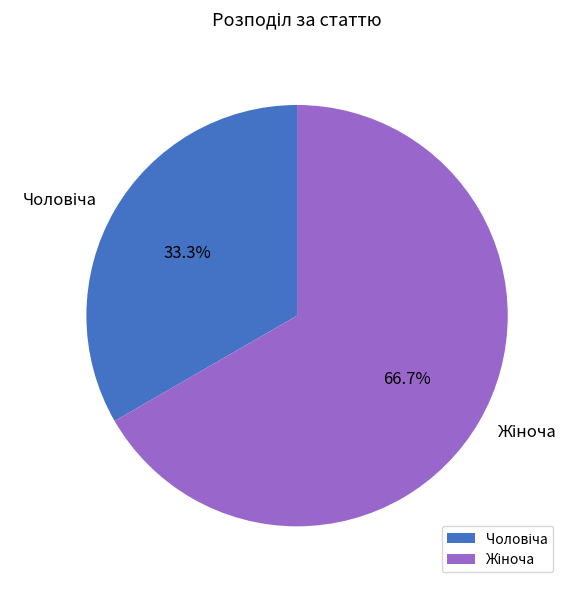

How many segments does this pie chart have?

2